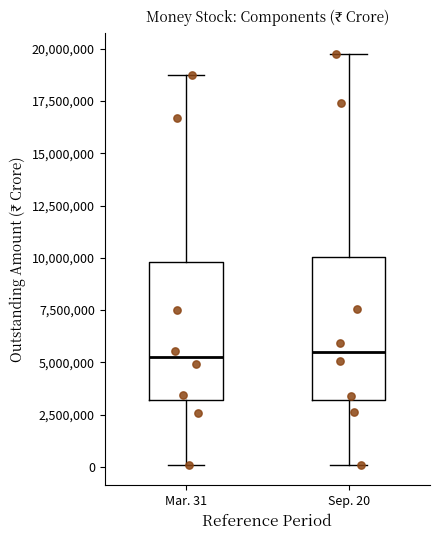

Reading left to right, transcribe this box plot: for each box, give where its median line is, the range the box spans, and where its two whiskers end, as read against the y-axis. The values are not printed on the chart, so give them approximately, as read against the axis.

Mar. 31: median 5000000, box 3000000 to 10000000, whiskers 0 to 18500000
Sep. 20: median 5500000, box 3000000 to 10000000, whiskers 0 to 20000000